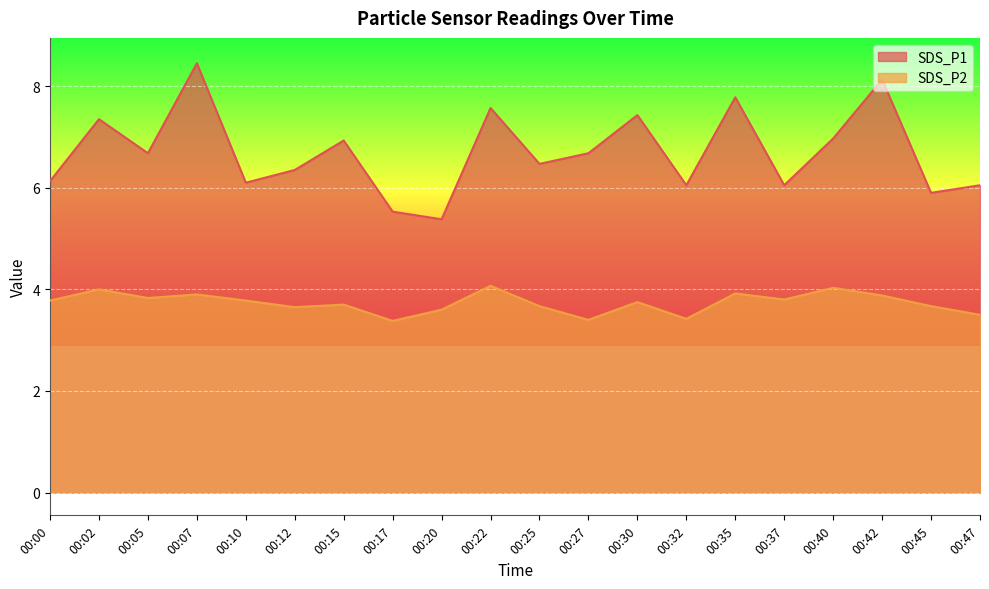

What is the value of the SDS_P2 point at the 7th from the left?

3.7